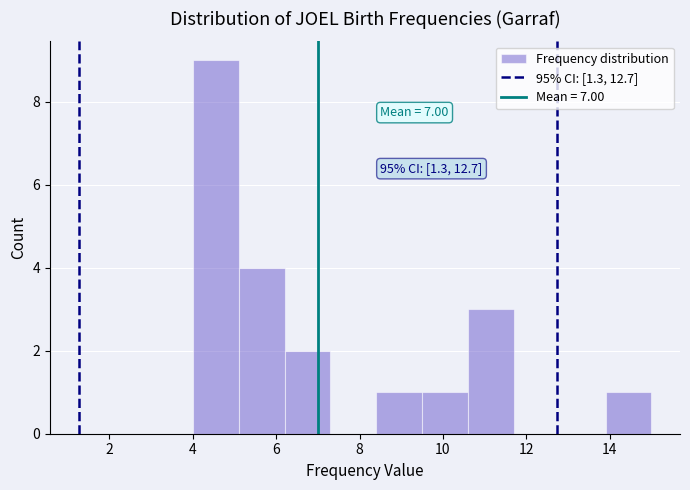

Which range on the x-axis has the tallest bar?

4.0 to 5.1